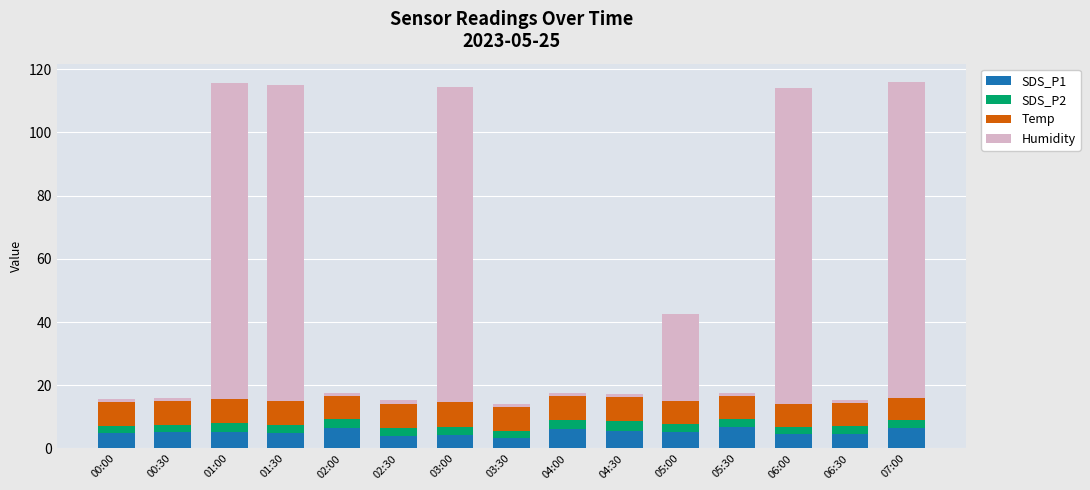

What is the total value across all series at 06:00?

113.9